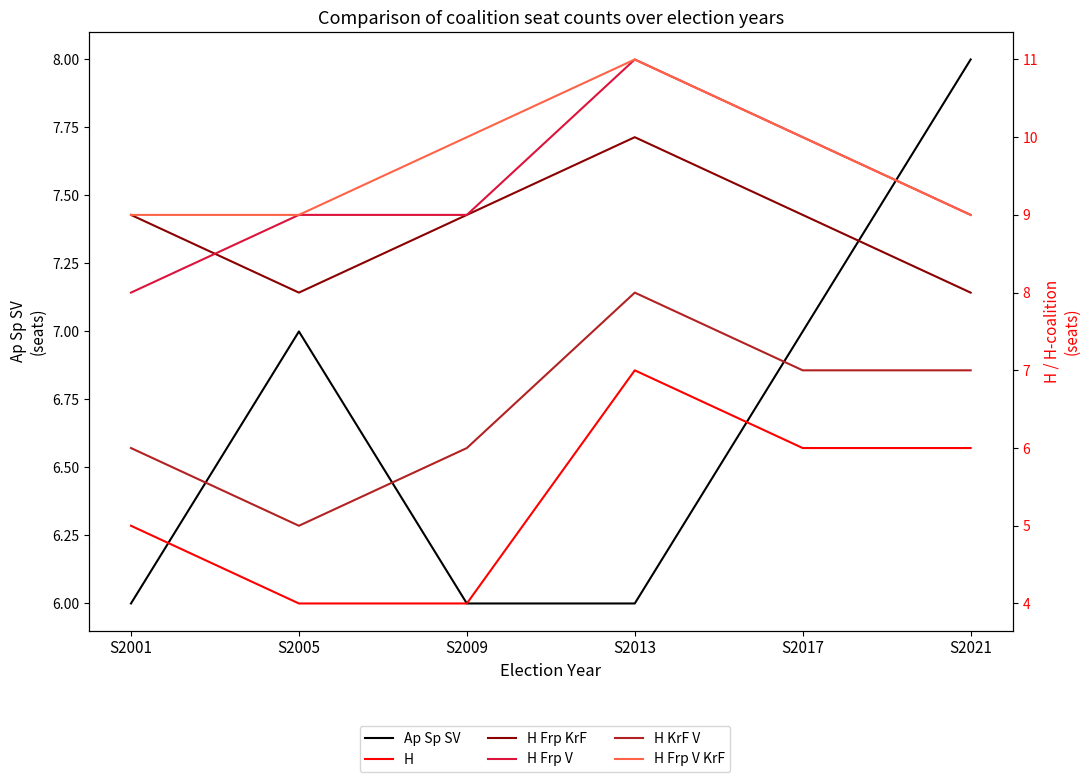

What is the average value of the H series?

5